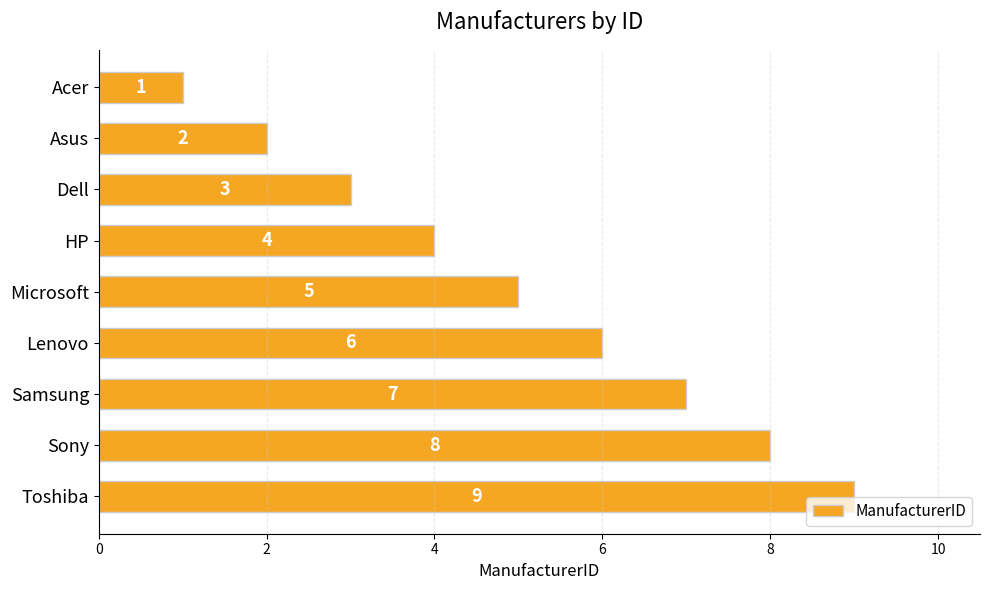

What is the minimum value shown in the chart?

1